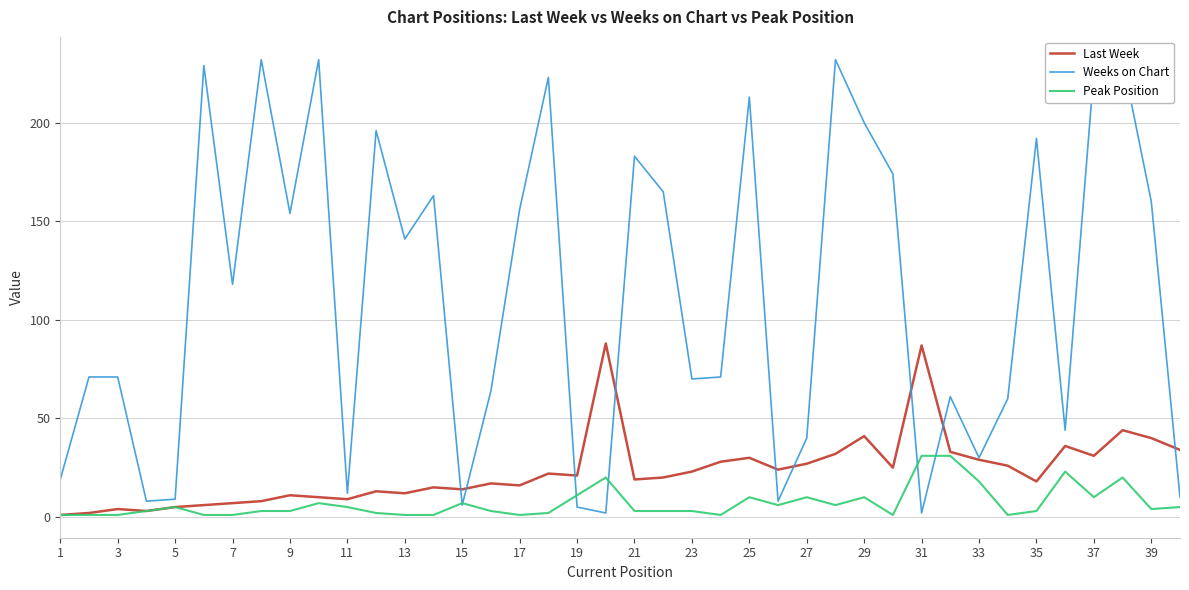

Which series has the largest range (max minus min)?

Weeks on Chart